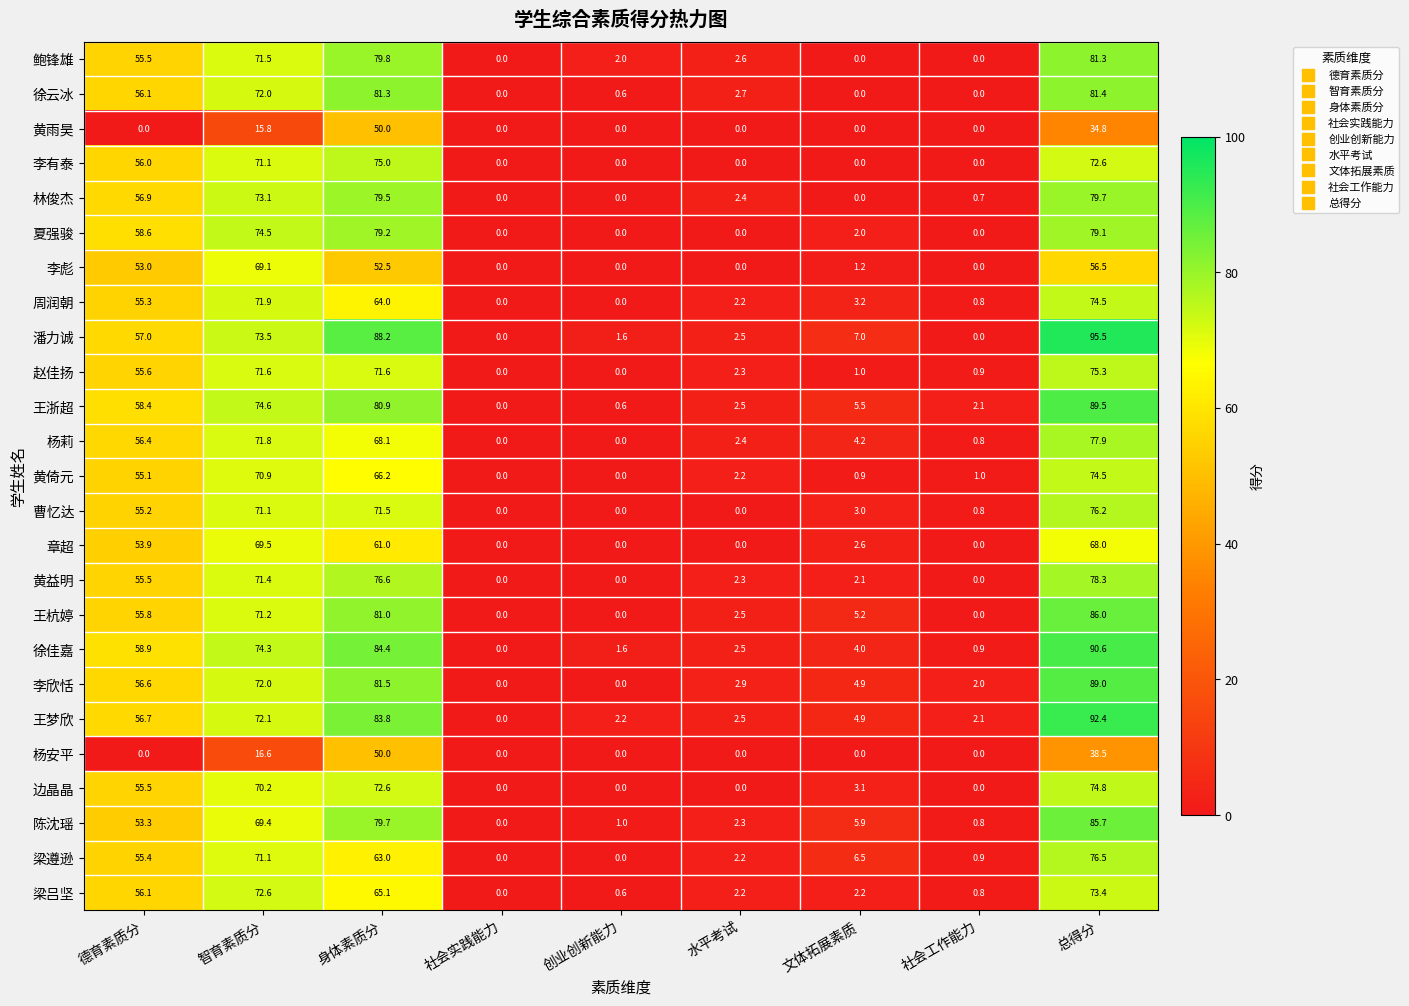

Read the 杨莉 value at 总得分.

77.9